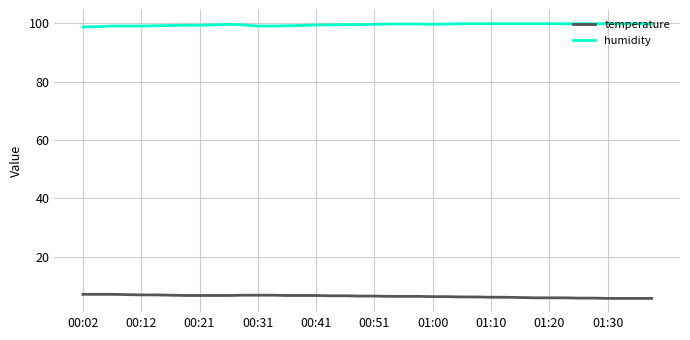

Which series has the largest total across all categories?

humidity